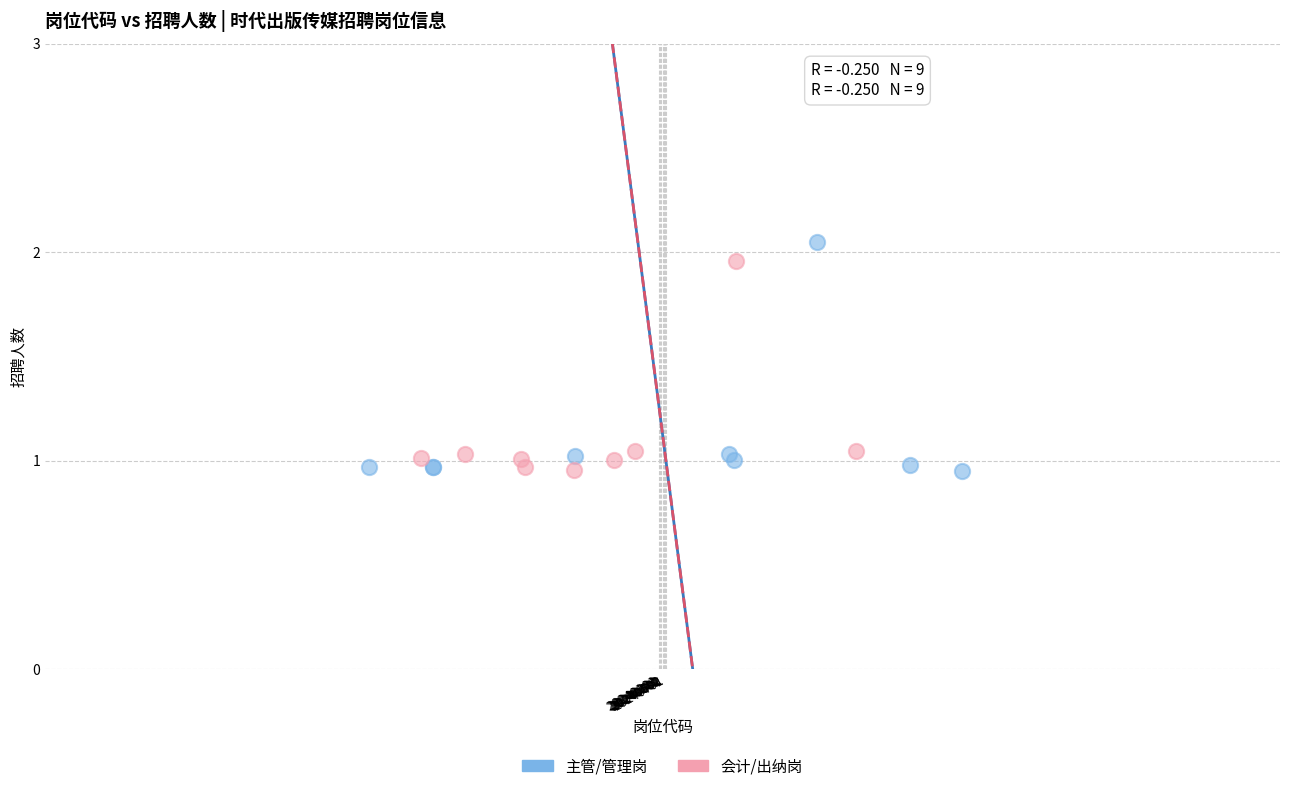

Which series has the largest Y range (max minus min)?

主管/管理岗